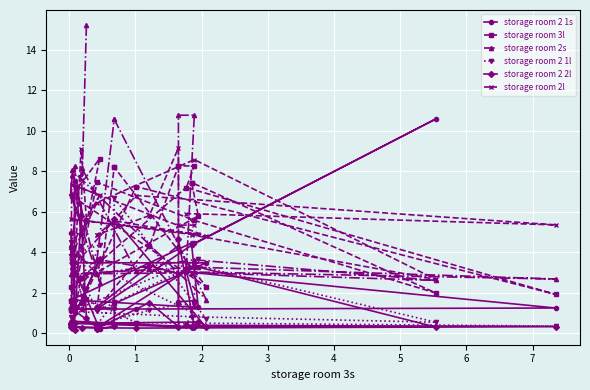

Is the value of storage room 2 2l at 19 greater than the value of storage room 2s at 17?

No